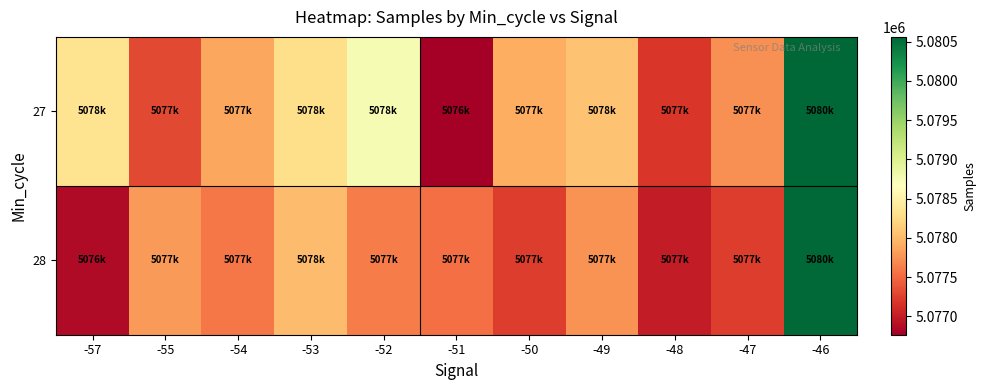

Which series has the largest total across all categories?

27